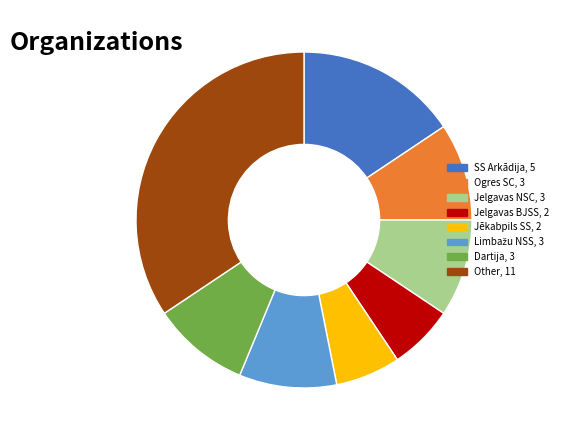

Is it true that Jēkabpils SS is 18% of the pie?

False